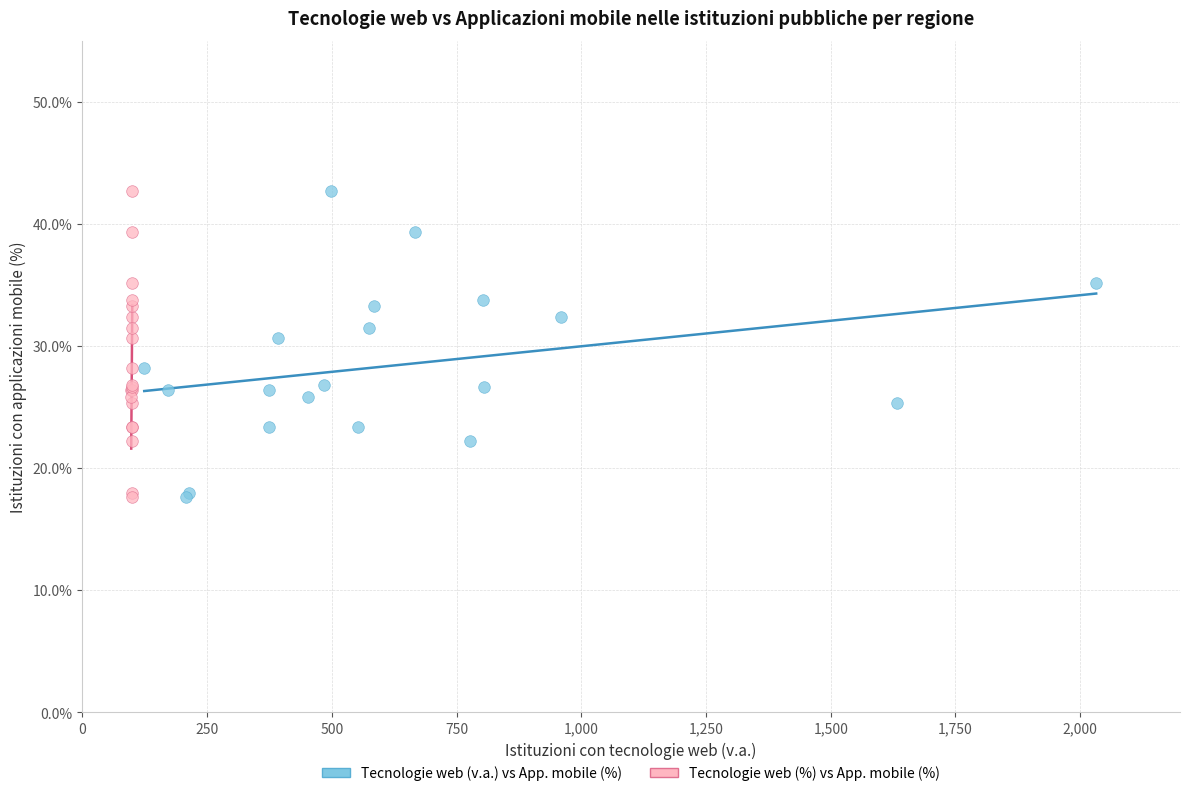

What are all the series names shown in the legend?

Tecnologie web (v.a.) vs App. mobile (%), Tecnologie web (%) vs App. mobile (%)